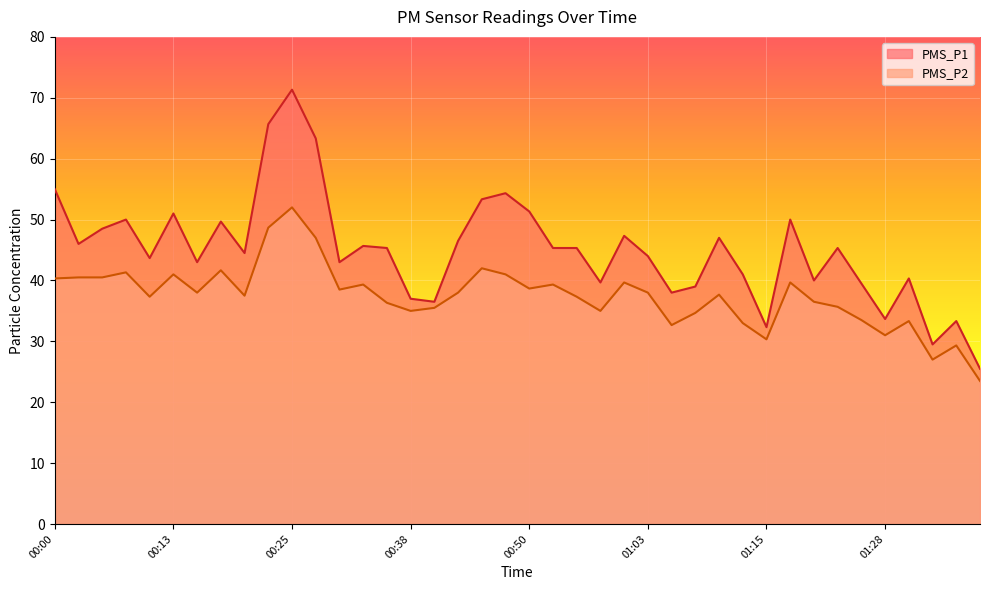

List the labels in order of PMS_P2 value, smallest first.

01:38, 01:33, 01:35, 01:15, 01:28, 01:05, 01:13, 01:30, 01:25, 01:08, 00:38, 00:58, 00:40, 01:23, 00:35, 01:20, 00:10, 00:55, 00:20, 01:10, 00:15, 00:43, 01:03, 00:31, 00:50, 00:33, 00:53, 01:00, 01:18, 00:00, 00:03, 00:05, 00:13, 00:48, 00:08, 00:18, 00:45, 00:28, 00:23, 00:25